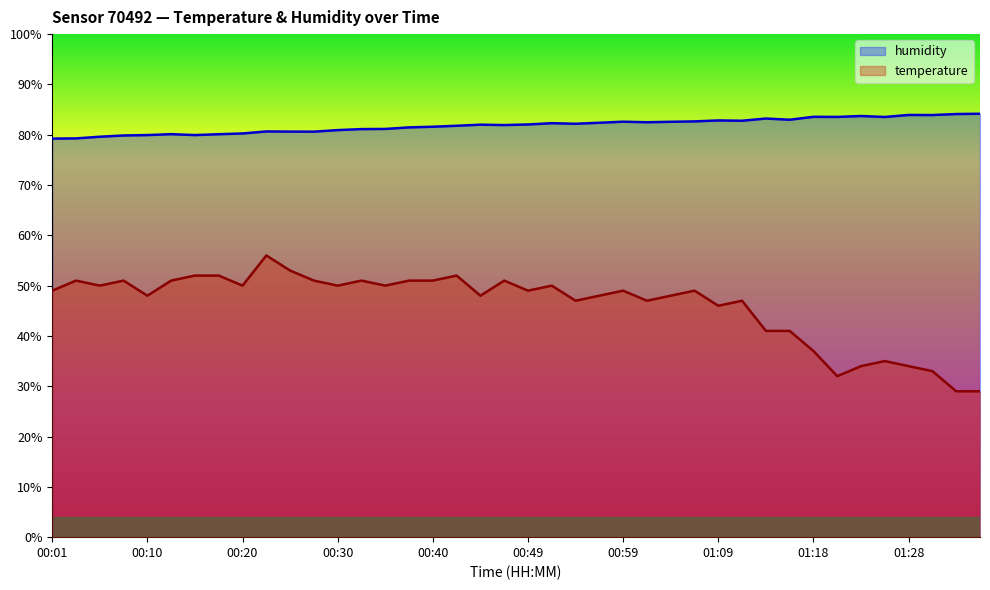

What is the maximum value shown in the chart?

84.2